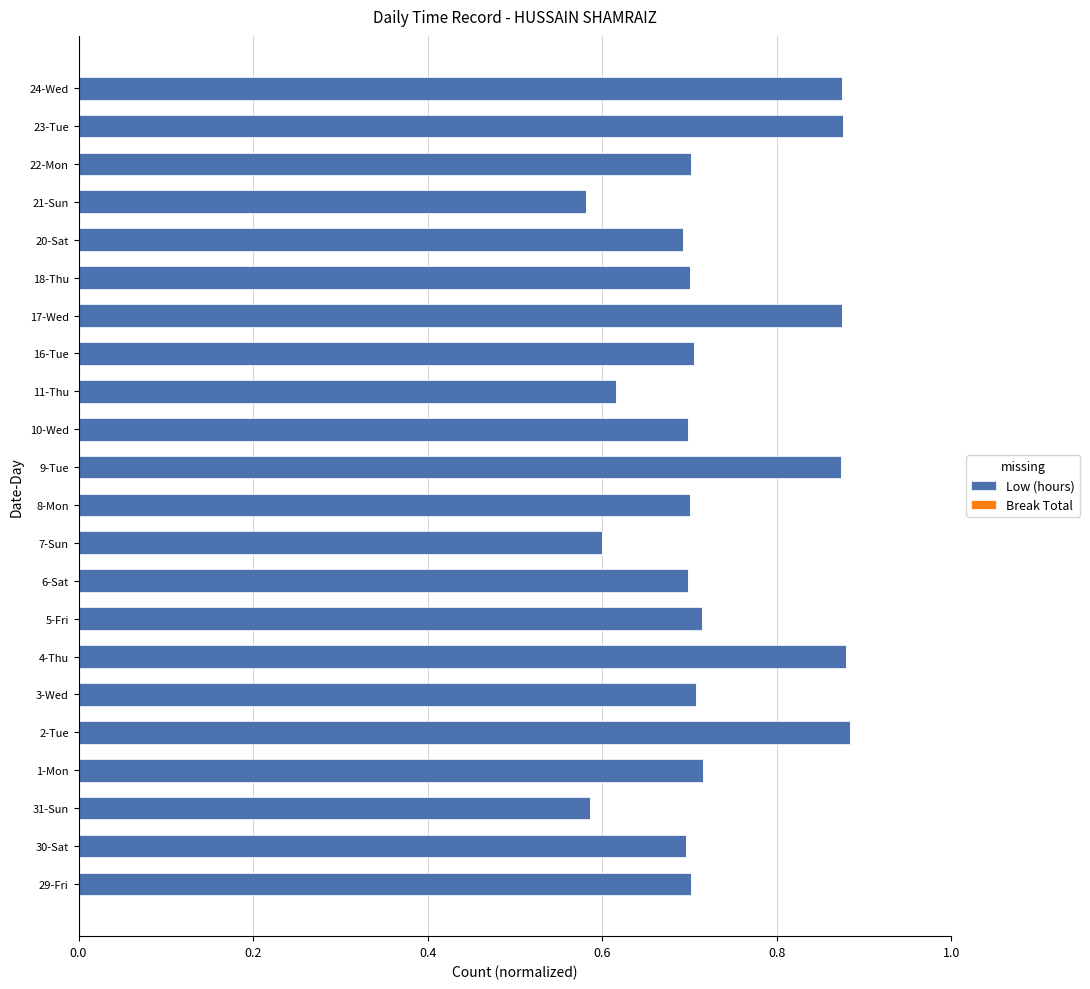

Between 29-Fri and 7-Sun, which is larger?

29-Fri